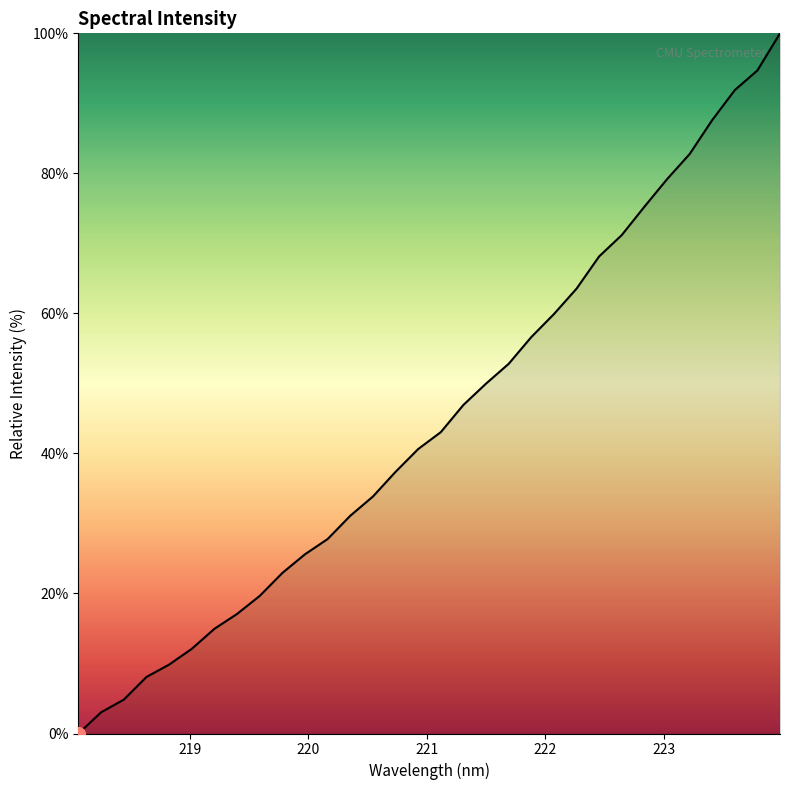

What is the maximum value shown in the chart?

100.0